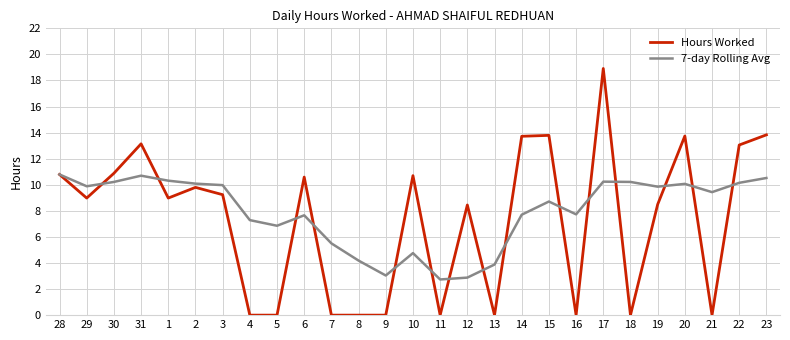

After their last crossing, which series has the higher values: 7-day Rolling Avg or Hours Worked?

Hours Worked